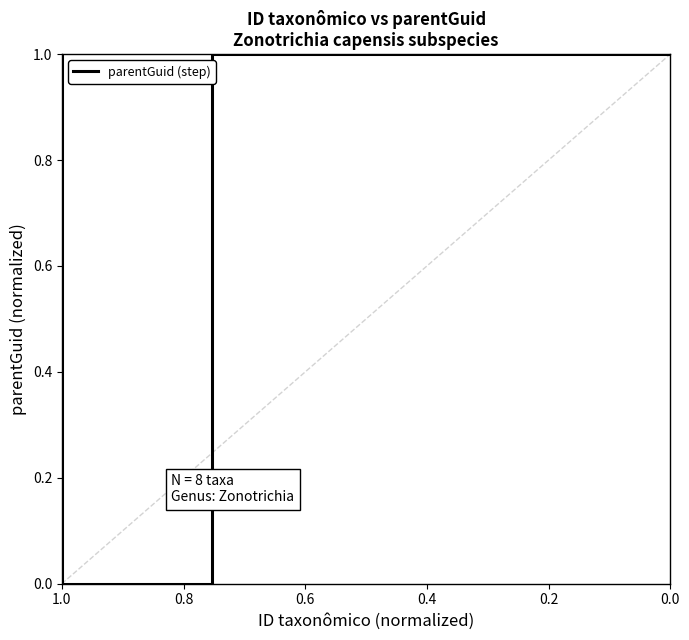

The chart shows a value of 2 at 0.8. True or false?

False